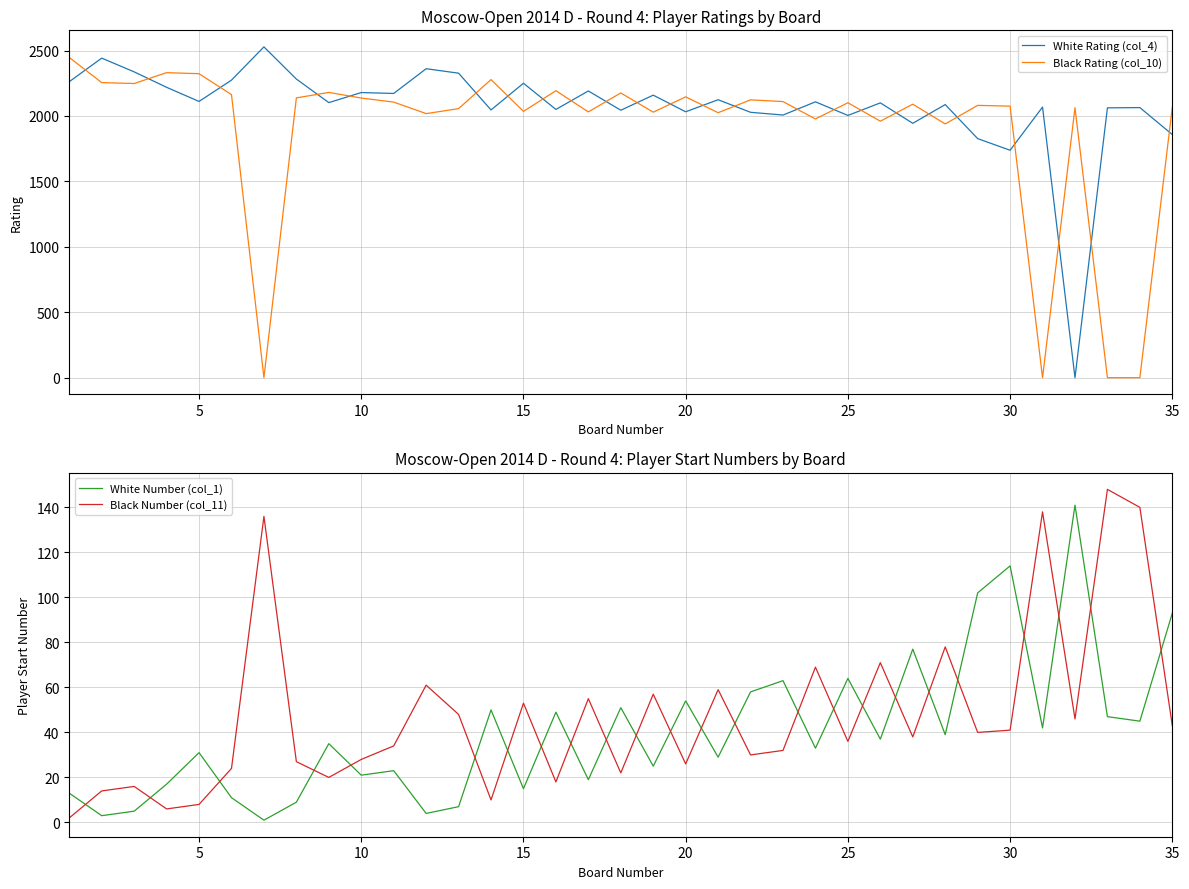

At how many categories does at least one series exceed 399?

35